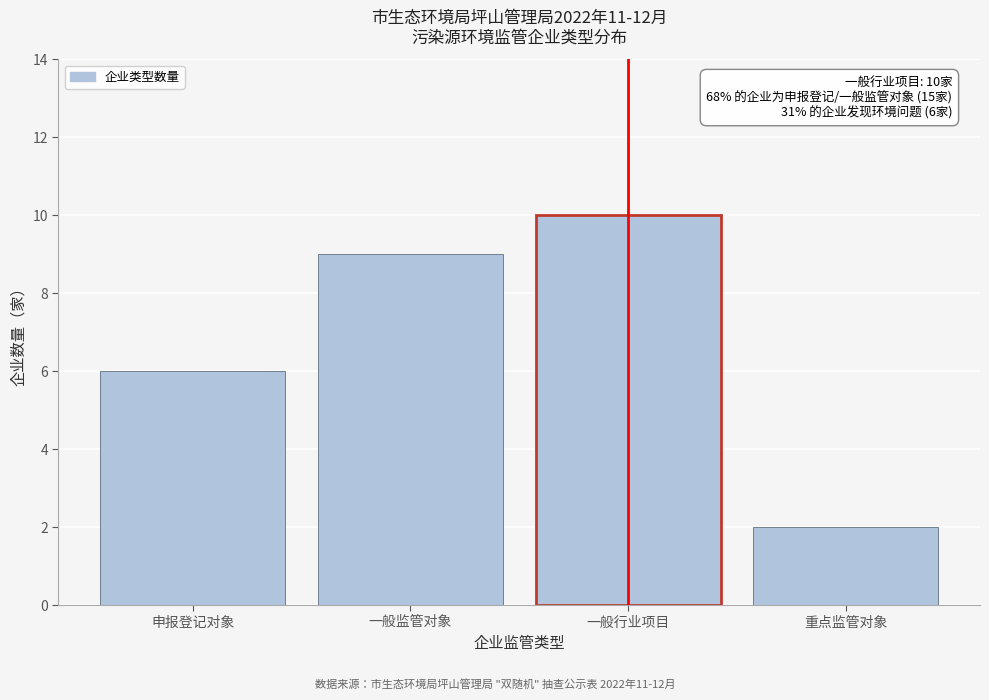

Reading left to right, list all the values displayed in this chart.

6	9	10	2